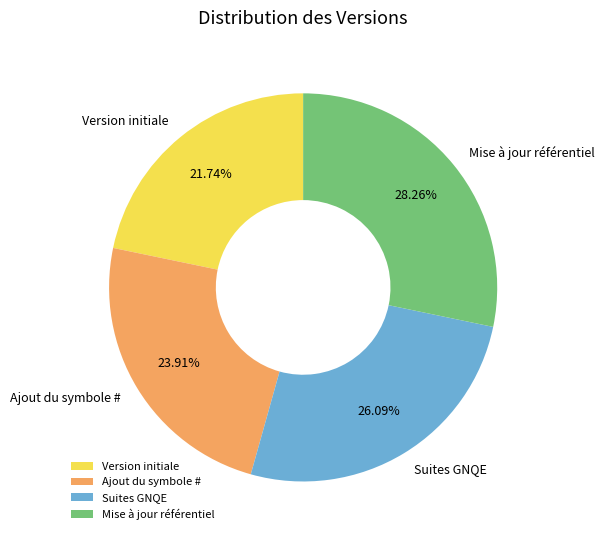

What is the largest slice in the pie chart?

Mise à jour référentiel